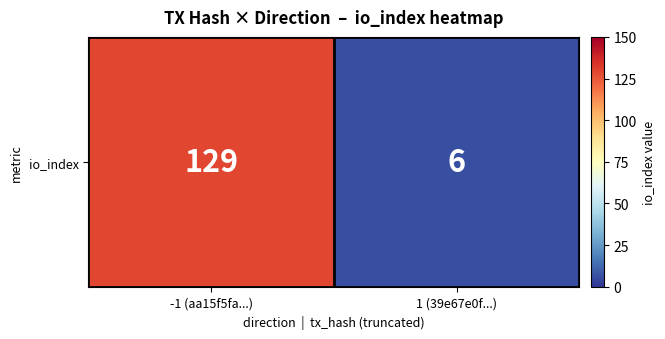

Reading right to left, list all the values displayed in this chart.

6	129